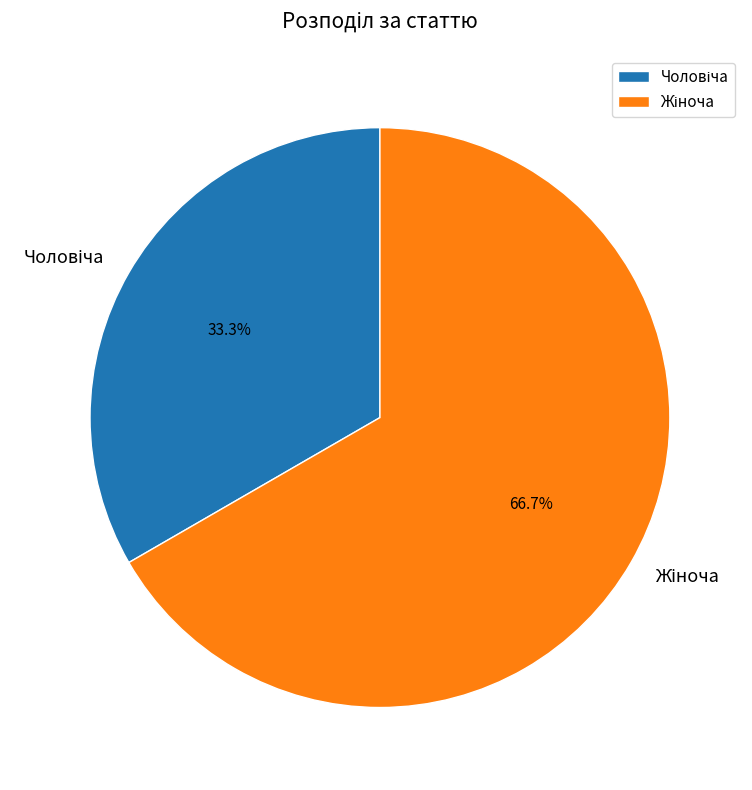

Is there a majority slice in this chart?

Yes